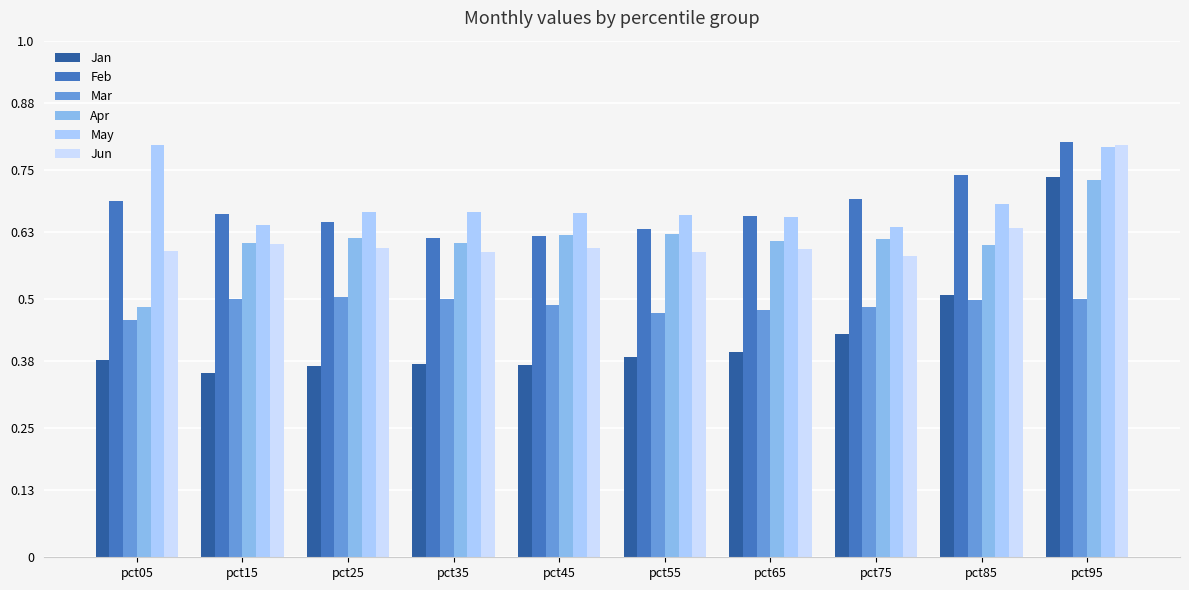

What is the total value across all series at pct75?

3.5